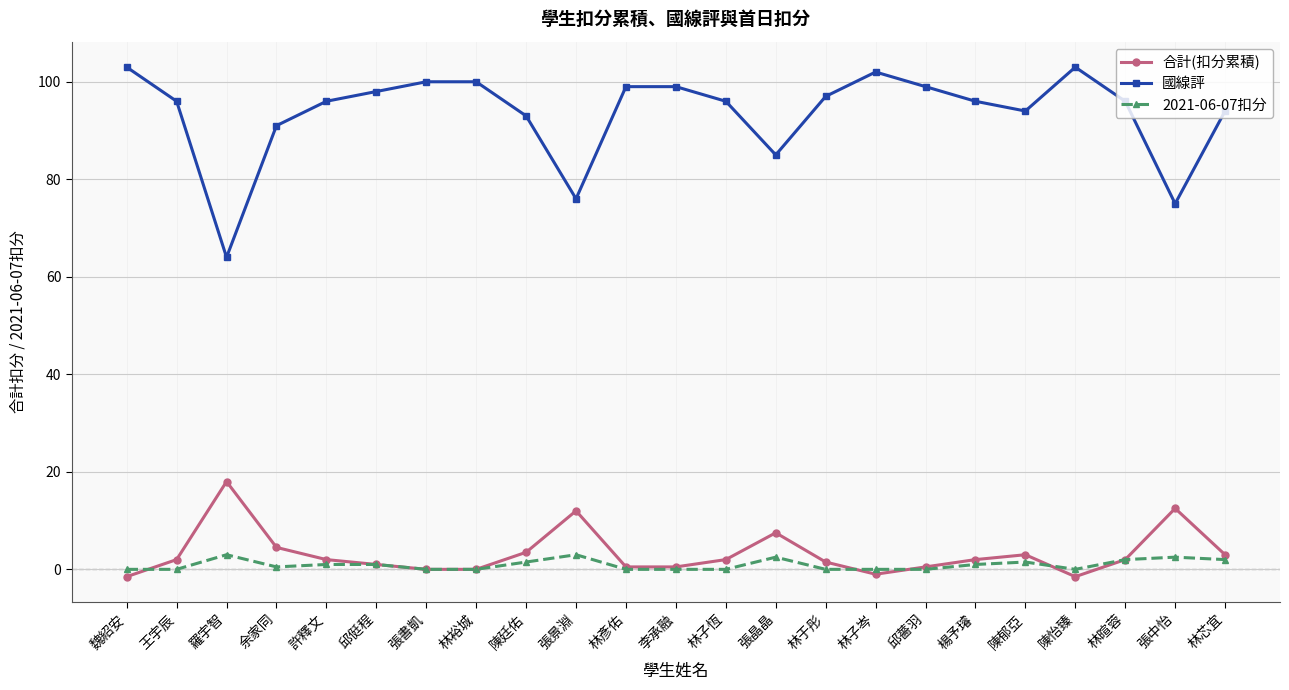

At which category does 國線評 reach its first local valley?

羅宇智